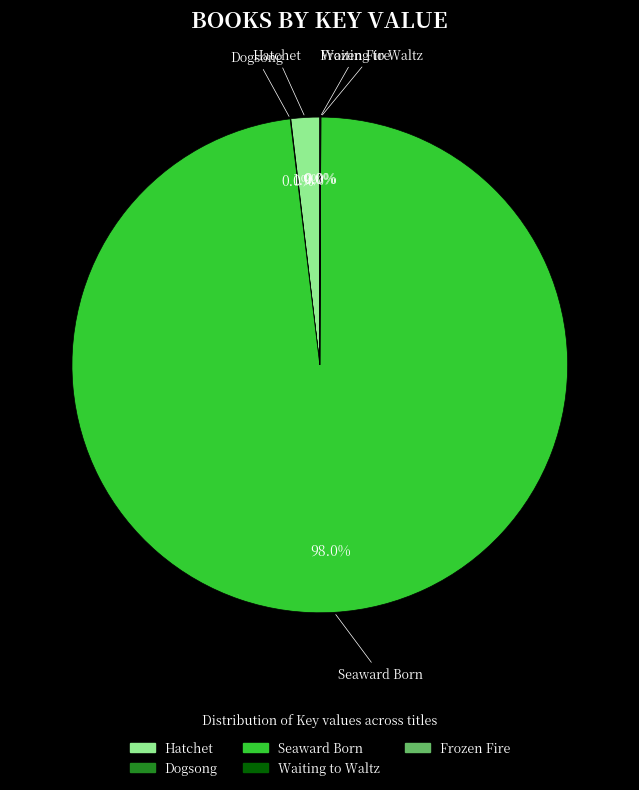

Which category accounts for the majority?

Seaward Born